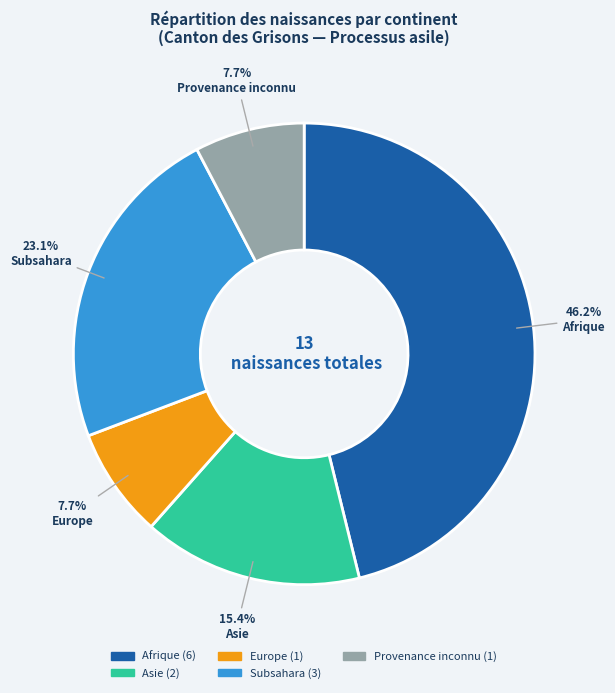

Combined, what portion of the pie is Europe and Subsahara?

30.8%